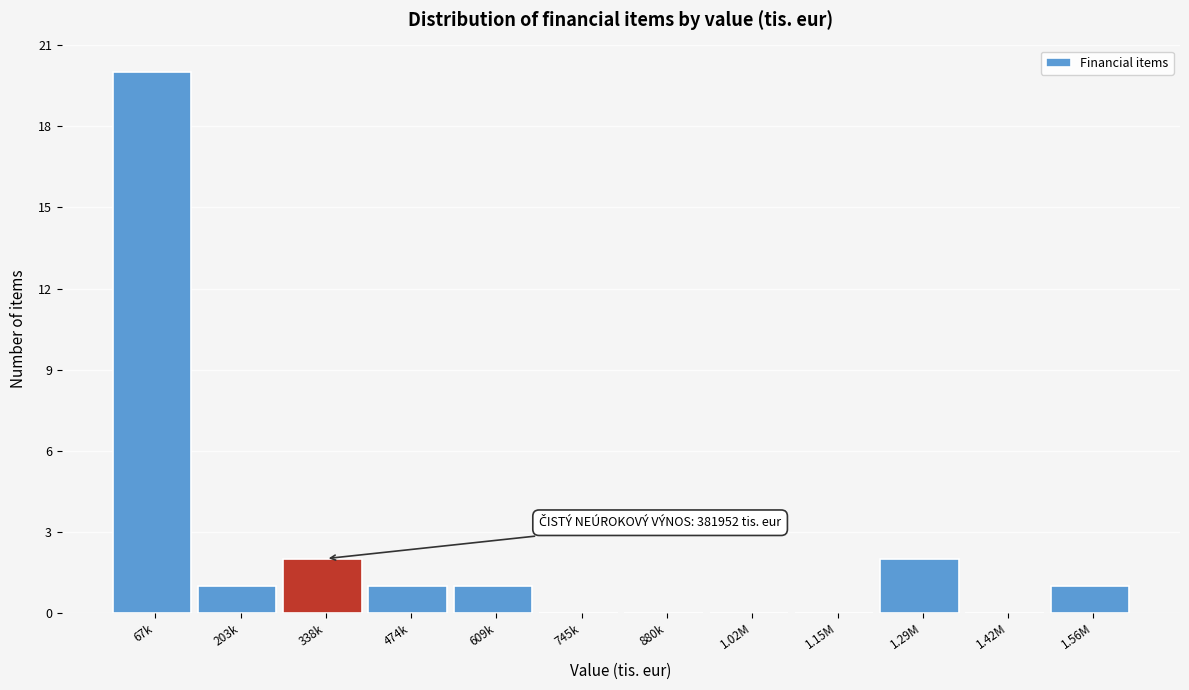

Reading left to right, transcribe all the data shown in this chart.

67k=20	203k=1	338k=2	474k=1	609k=1	745k=0	880k=0	1.02M=0	1.15M=0	1.29M=2	1.42M=0	1.56M=1